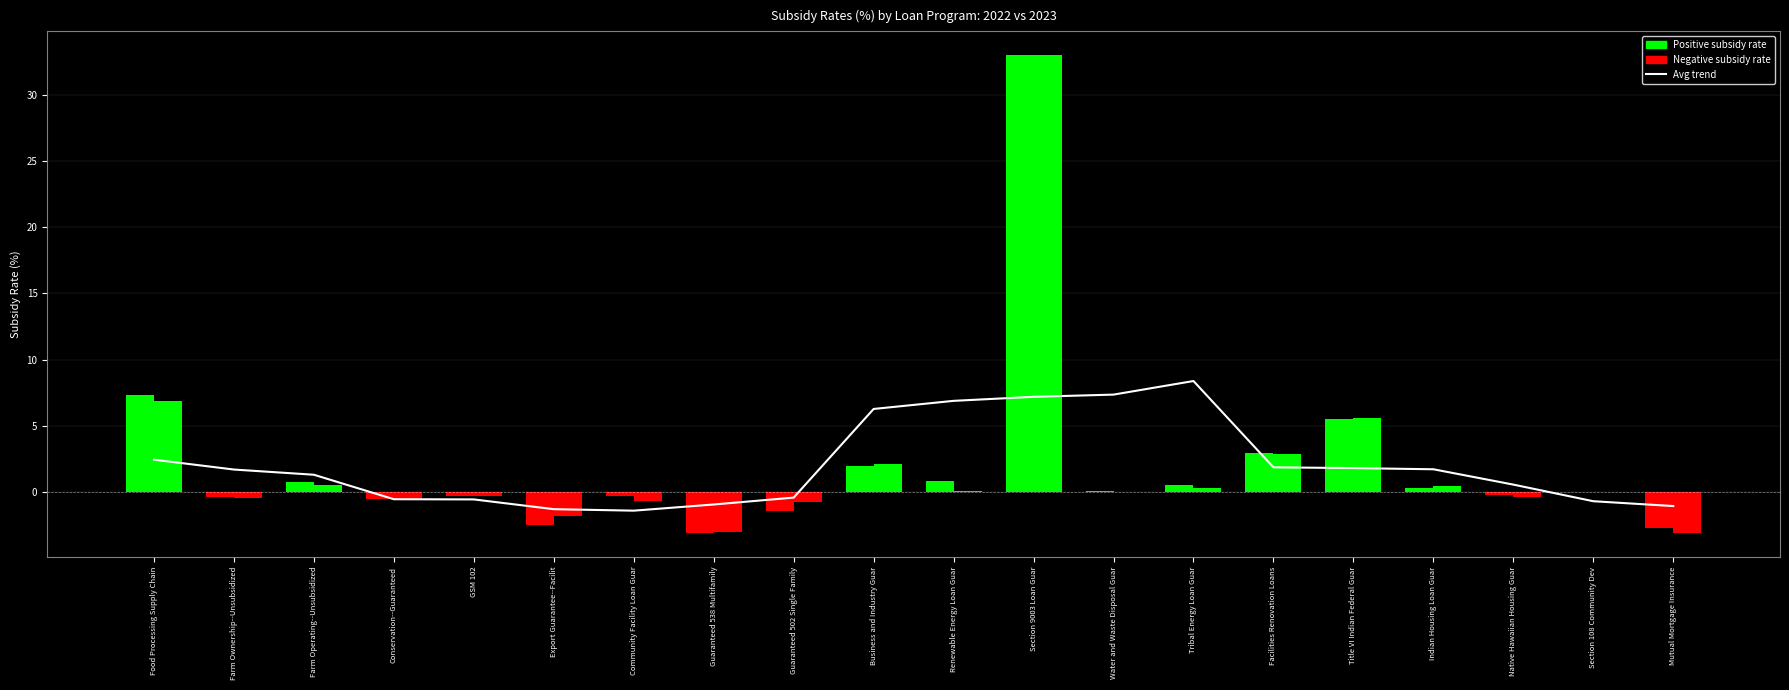

Reading left to right, transcribe all the data shown in this chart.

Avg trend (2022+2023): Food Processing Supply Chain=2.5	Farm Ownership--Unsubsidized=1.7	Farm Operating--Unsubsidized=1.3	Conservation--Guaranteed=-0.5	GSM 102=-0.5	Export Guarantee--Facilit=-1.3	Community Facility Loan Guar=-1.4	Guaranteed 538 Multifamily=-0.9	Guaranteed 502 Single Family=-0.4	Business and Industry Guar=6.3	Renewable Energy Loan Guar=6.9	Section 9003 Loan Guar=7.2	Water and Waste Disposal Guar=7.4	Tribal Energy Loan Guar=8.4	Facilities Renovation Loans=1.9	Title VI Indian Federal Guar=1.8	Indian Housing Loan Guar=1.7	Native Hawaiian Housing Guar=0.6	Section 108 Community Dev=-0.7	Mutual Mortgage Insurance=-1.0
2022 Subsidy Rate: Food Processing Supply Chain=7.3	Farm Ownership--Unsubsidized=-0.4	Farm Operating--Unsubsidized=0.8	Conservation--Guaranteed=-0.5	GSM 102=-0.2	Export Guarantee--Facilit=-2.5	Community Facility Loan Guar=-0.3	Guaranteed 538 Multifamily=-3.1	Guaranteed 502 Single Family=-1.4	Business and Industry Guar=2.0	Renewable Energy Loan Guar=0.8	Section 9003 Loan Guar=33.0	Water and Waste Disposal Guar=0.1	Tribal Energy Loan Guar=0.6	Facilities Renovation Loans=2.9	Title VI Indian Federal Guar=5.5	Indian Housing Loan Guar=0.3	Native Hawaiian Housing Guar=-0.2	Section 108 Community Dev=0.0	Mutual Mortgage Insurance=-2.7
2023 Subsidy Rate: Food Processing Supply Chain=6.9	Farm Ownership--Unsubsidized=-0.4	Farm Operating--Unsubsidized=0.5	Conservation--Guaranteed=-0.5	GSM 102=-0.3	Export Guarantee--Facilit=-1.8	Community Facility Loan Guar=-0.7	Guaranteed 538 Multifamily=-3.0	Guaranteed 502 Single Family=-0.8	Business and Industry Guar=2.1	Renewable Energy Loan Guar=0.1	Section 9003 Loan Guar=33.0	Water and Waste Disposal Guar=-0.0	Tribal Energy Loan Guar=0.3	Facilities Renovation Loans=2.9	Title VI Indian Federal Guar=5.6	Indian Housing Loan Guar=0.5	Native Hawaiian Housing Guar=-0.3	Section 108 Community Dev=0.0	Mutual Mortgage Insurance=-3.0